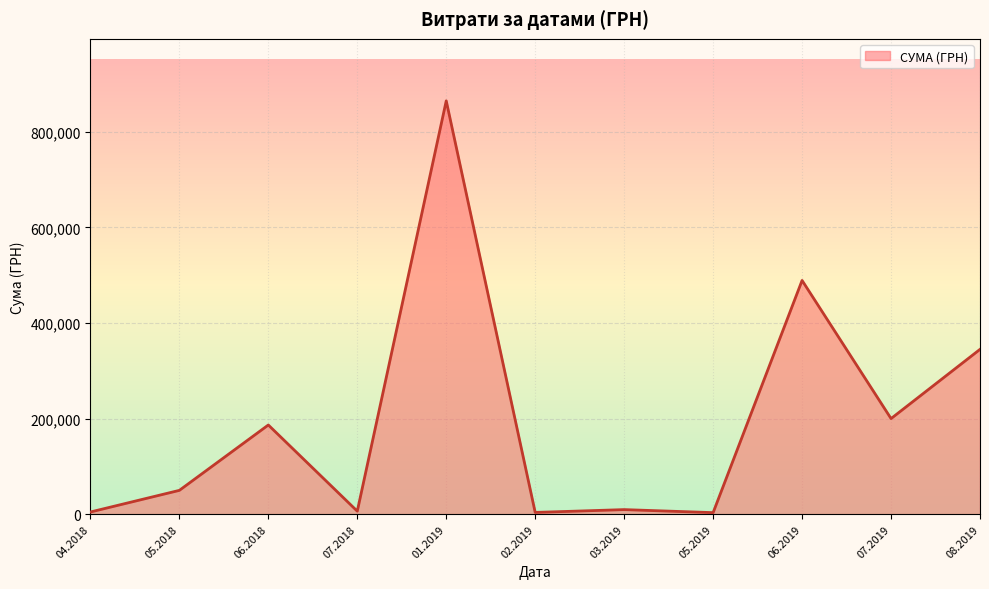

What is the maximum value shown in the chart?

864988.1